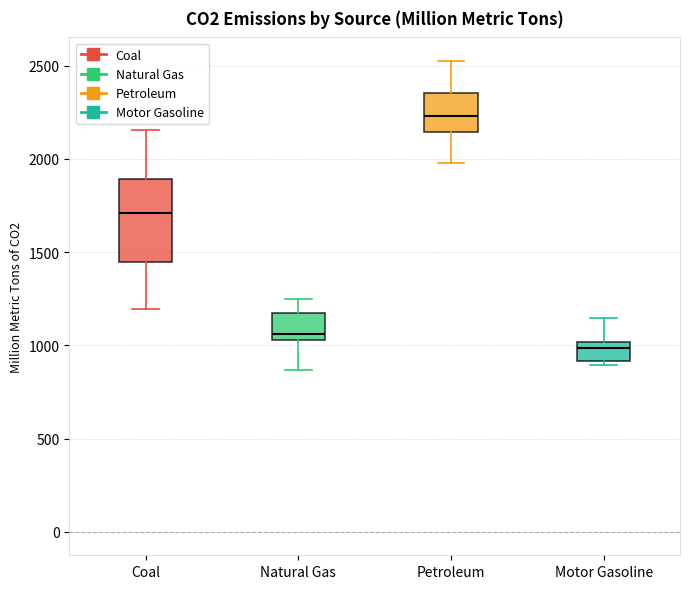

Reading left to right, transcribe this box plot: for each box, give where its median line is, the range the box spans, and where its two whiskers end, as read against the y-axis. The values are not printed on the chart, so give them approximately, as read against the axis.

Coal: median 1700, box 1450 to 1900, whiskers 1200 to 2150
Natural Gas: median 1050 (just above the box's lower edge), box 1050 to 1150, whiskers 850 to 1250
Petroleum: median 2250, box 2150 to 2350, whiskers 2000 to 2500
Motor Gasoline: median 1000 (just below the box's upper edge), box 900 to 1000, whiskers 900 (just below the box's lower edge) to 1150